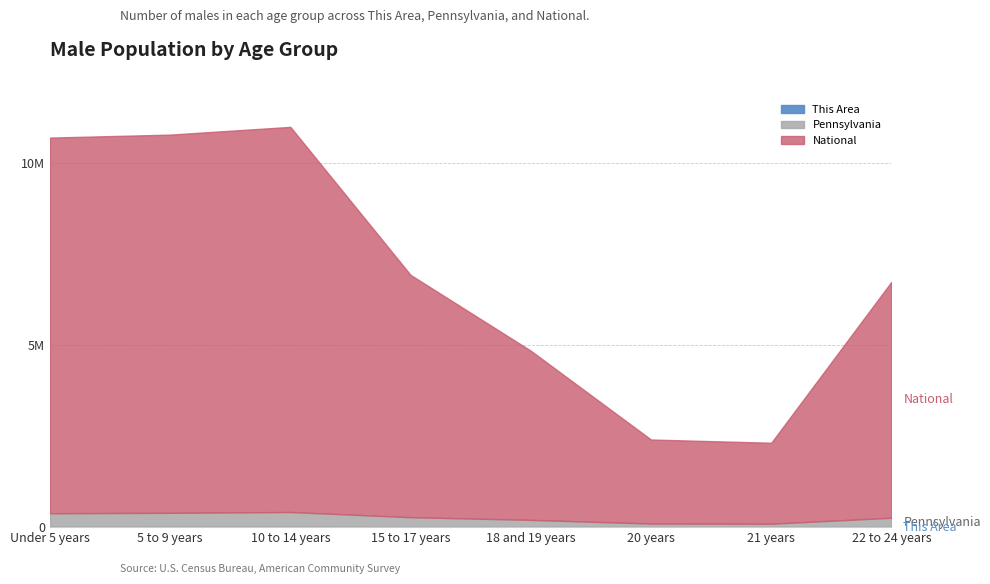

How many interior local peaks does the This Area series have?

1